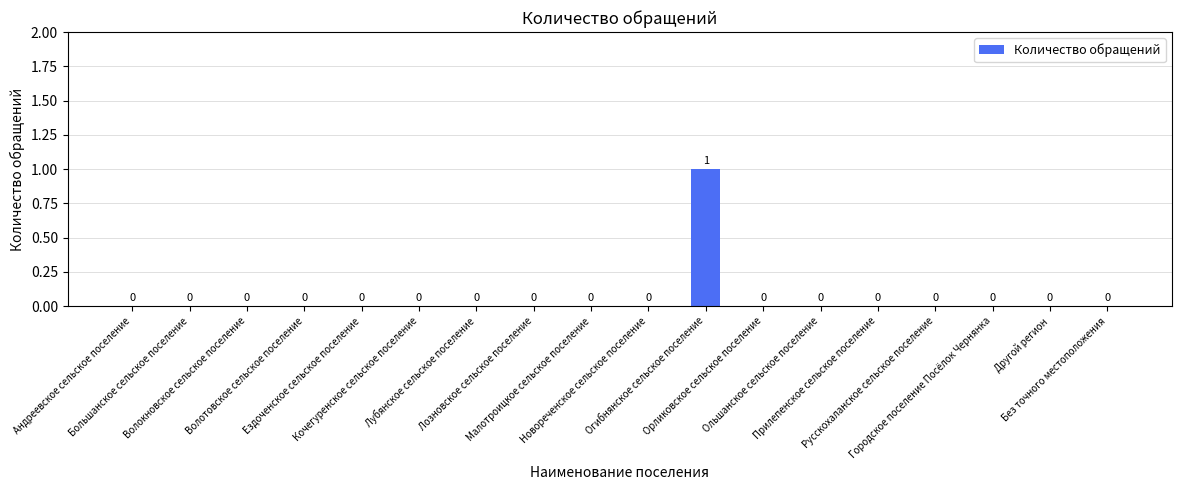

How many series are shown in this chart?

1